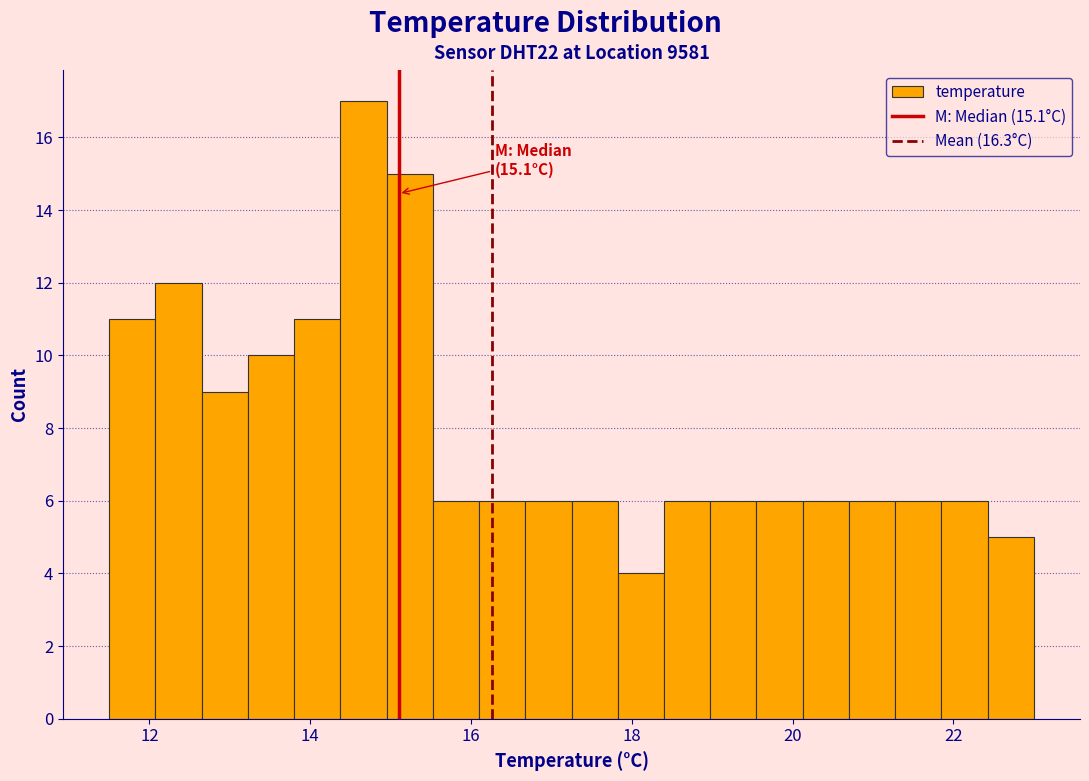

Around what value on the x-axis is the tallest bar? Give the approximate position of its centre, as read against the axis.

14.6